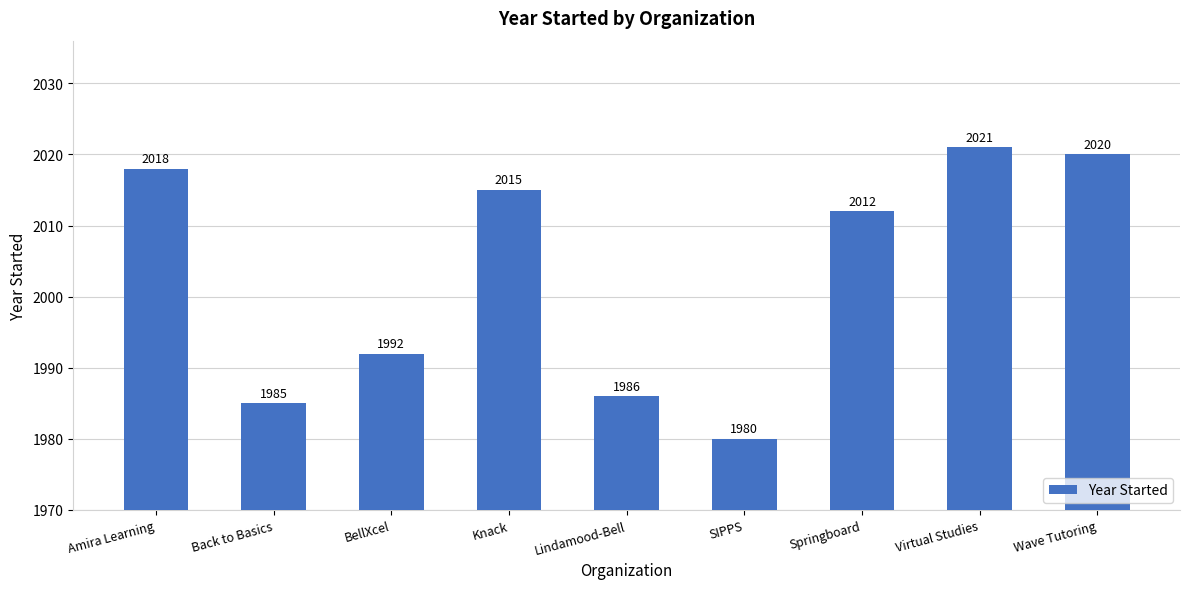

Reading right to left, transcribe all the data shown in this chart.

2020	2021	2012	1980	1986	2015	1992	1985	2018